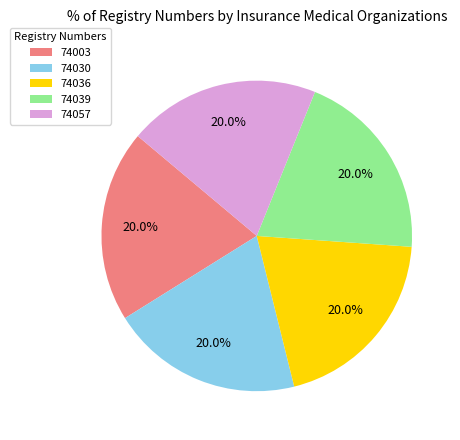

The 74057 slice represents 20% of the pie. True or false?

True